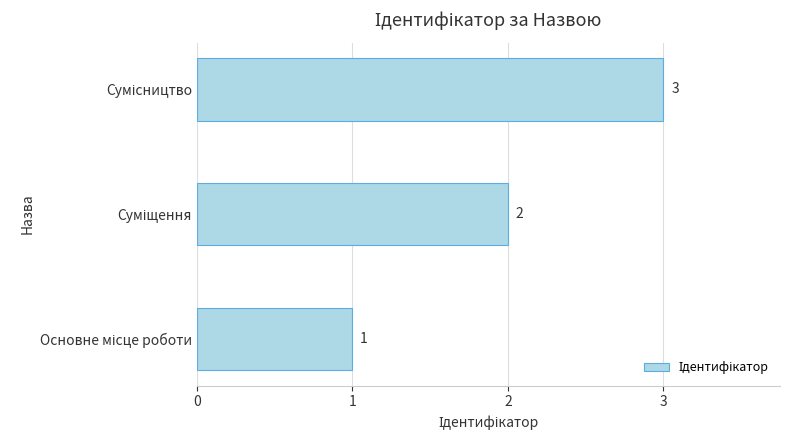

Count the values in the range 1 to 3.

3